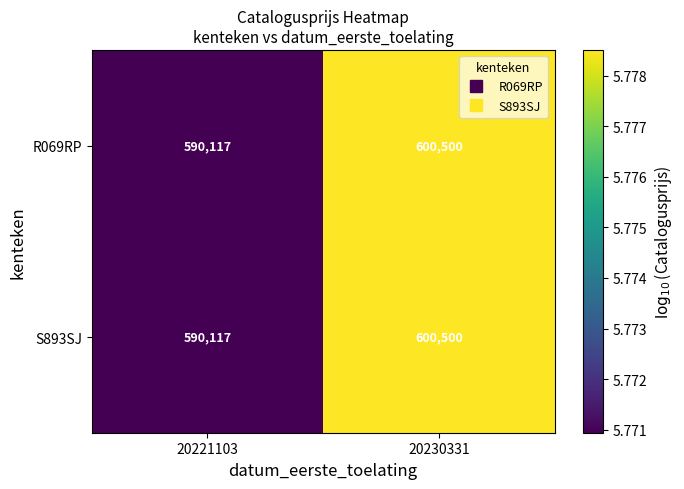

What is the difference between the maximum and minimum values in the R069RP series?

10383